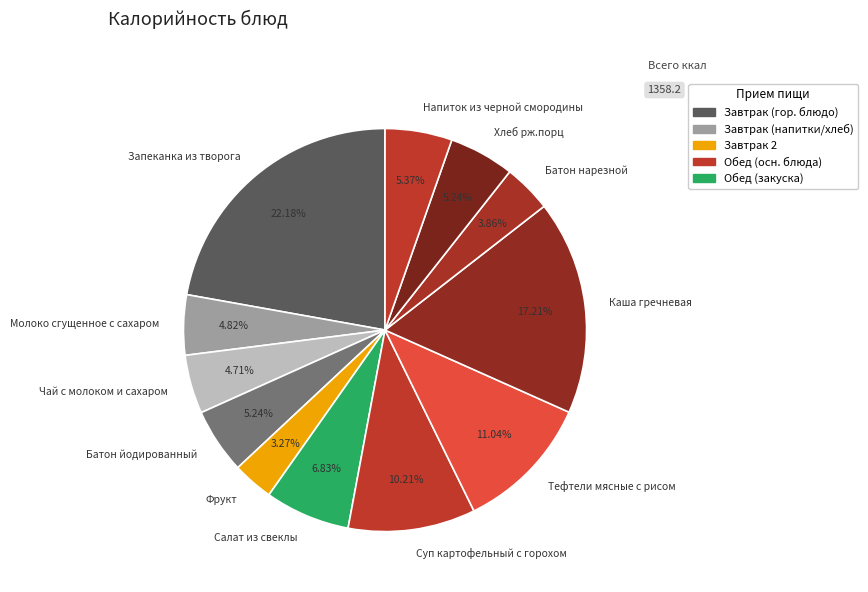

Which slice is the smallest?

Фрукт